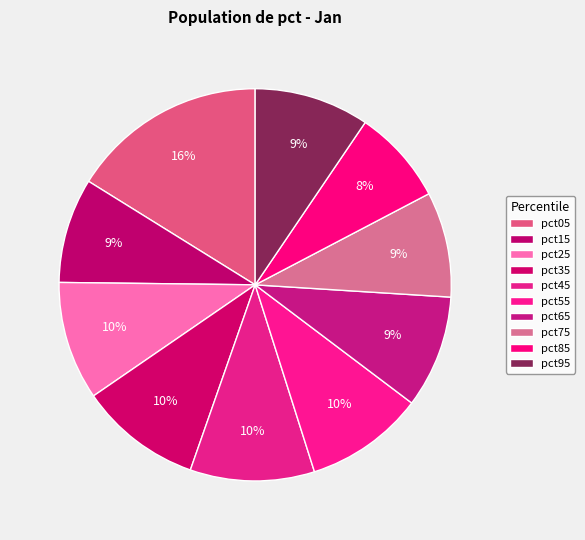

How many slices are in this pie chart?

10